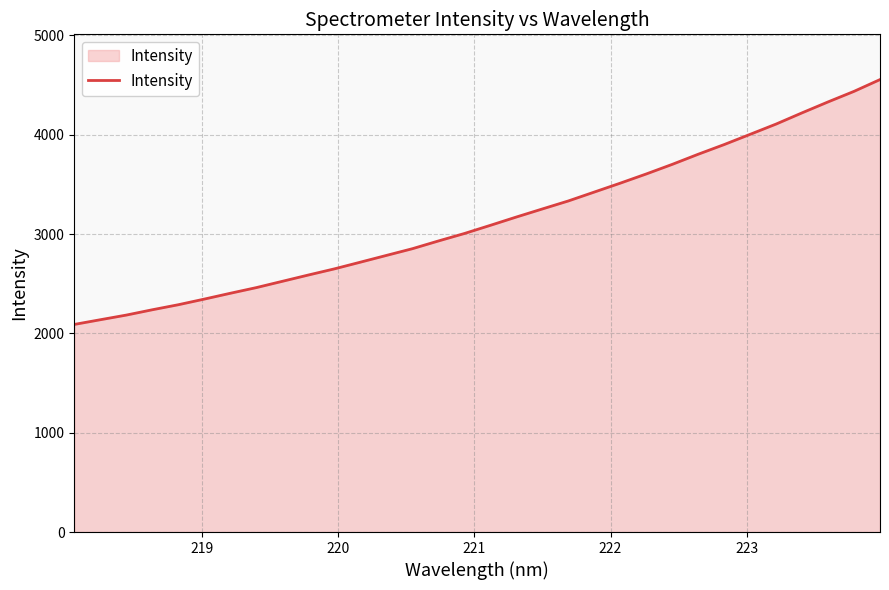

How many lines are shown in the chart?

1